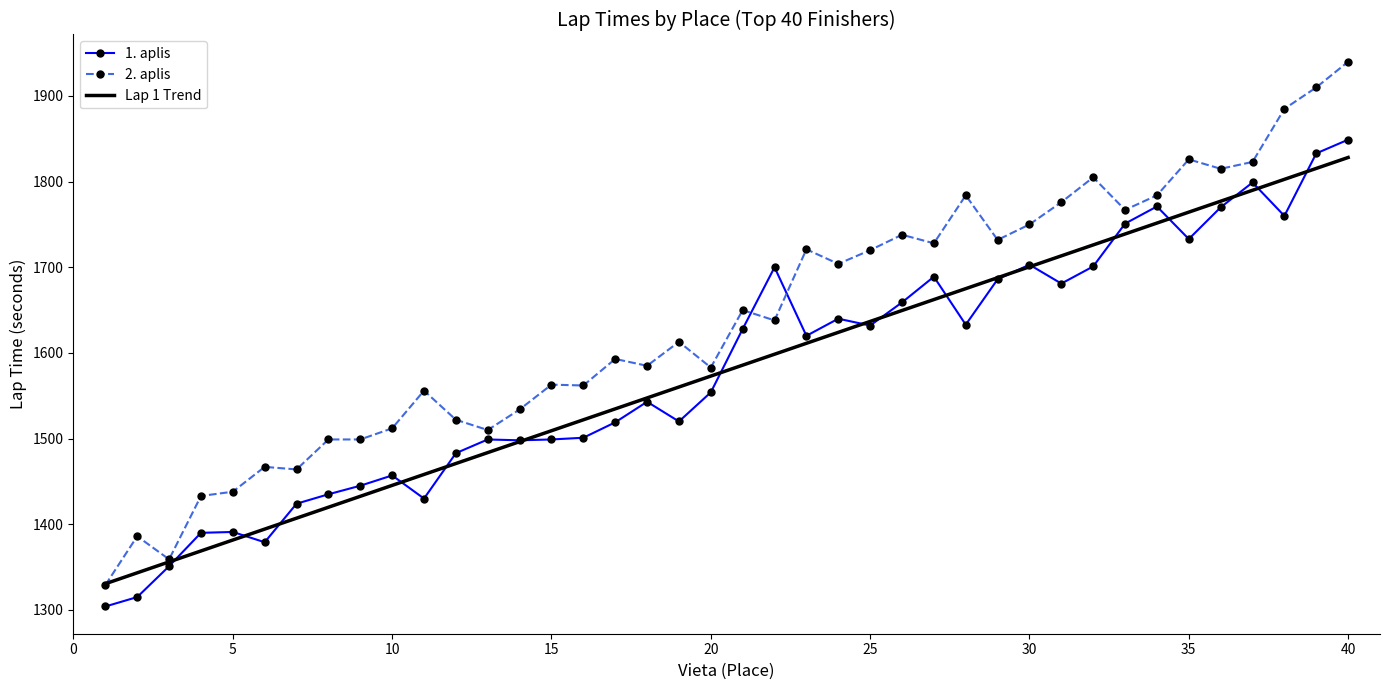

Which series has the largest total across all categories?

2. aplis